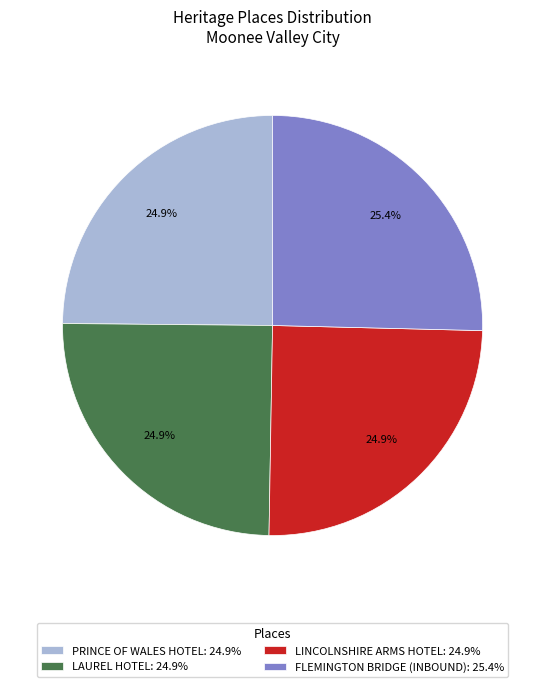

True or false: PRINCE OF WALES HOTEL accounts for 14% of the total.

False